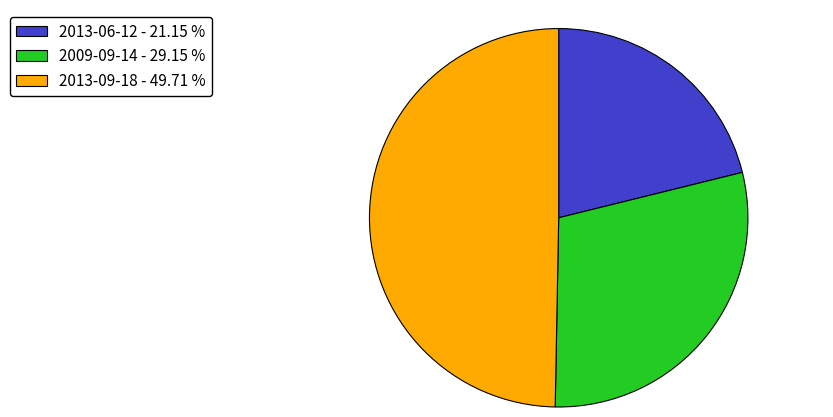

The 2013-06-12 slice represents 30% of the pie. True or false?

False